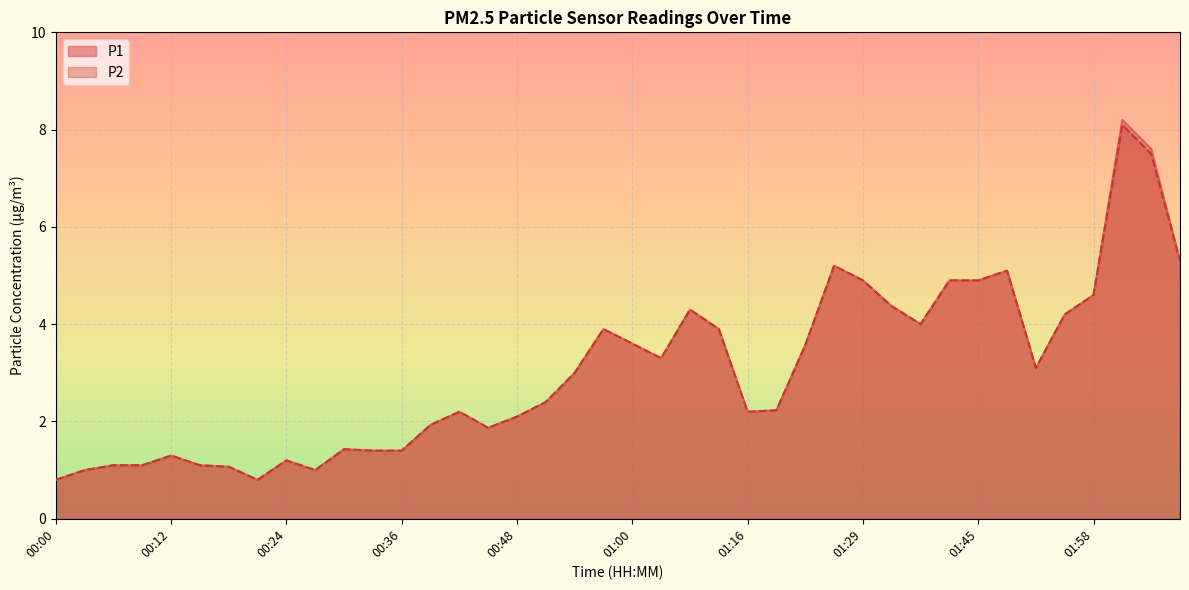

What is the maximum value shown in the chart?

8.2